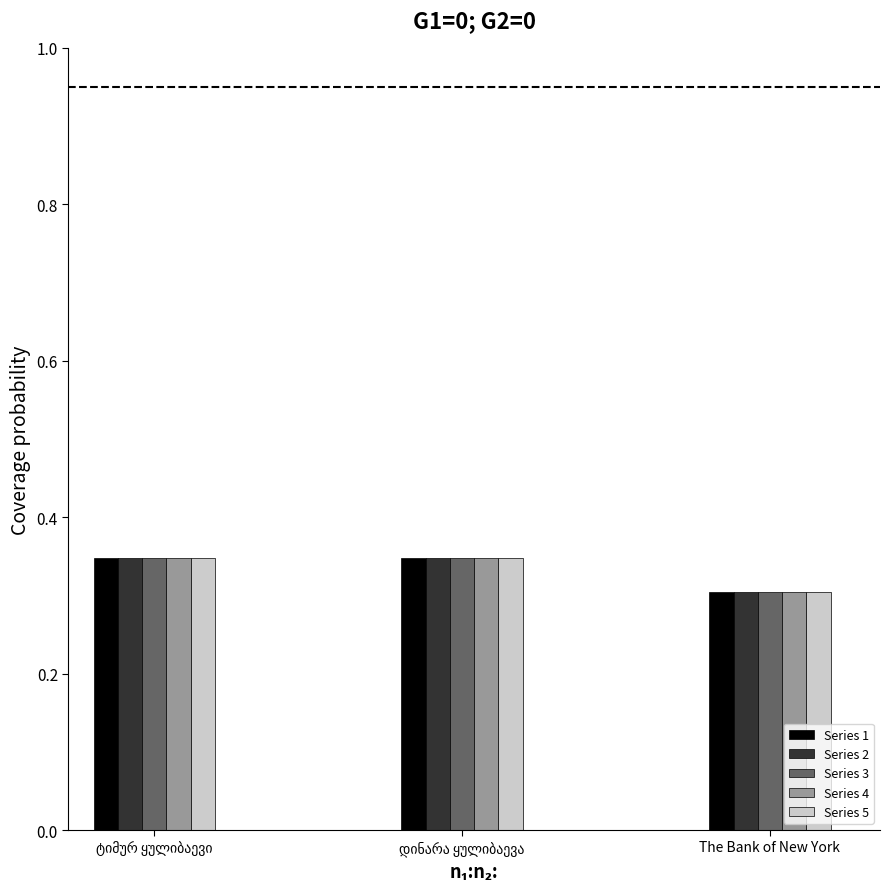

What is the total value across all series at The Bank of New York?

1.5